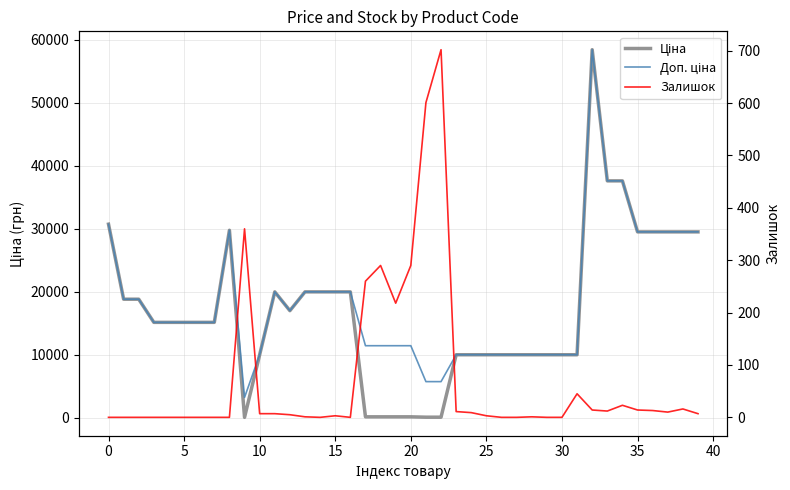

True or false: Залишок has a value of 0.0 at 26.

True